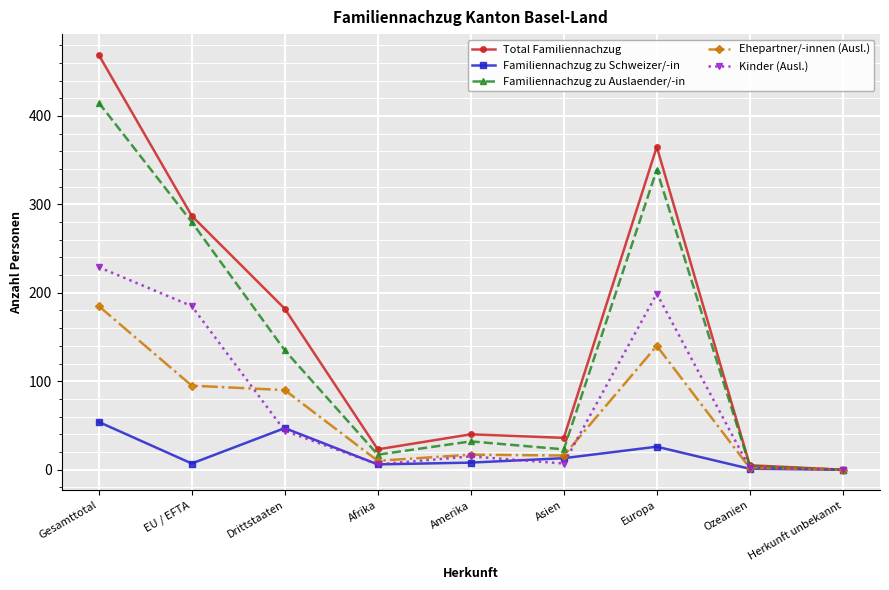

What position from the right is Herkunft unbekannt?

1